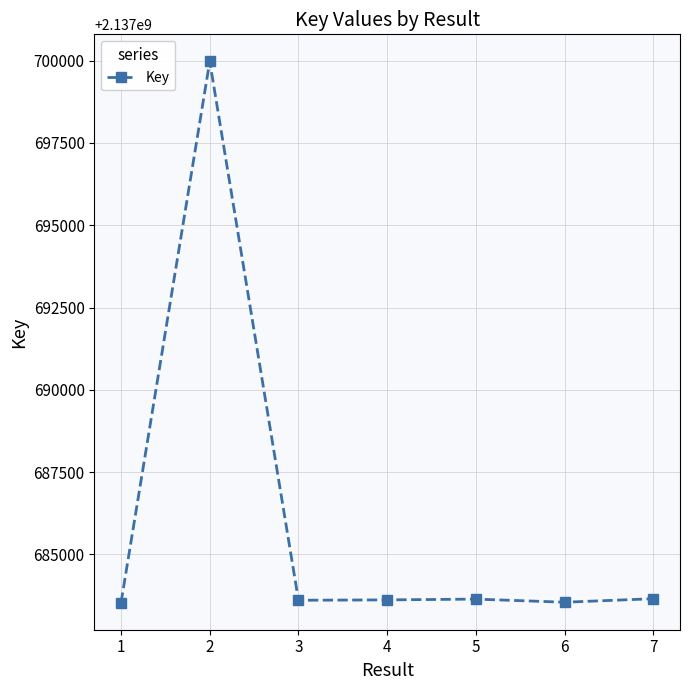

What is the difference between the maximum and minimum values?

16448